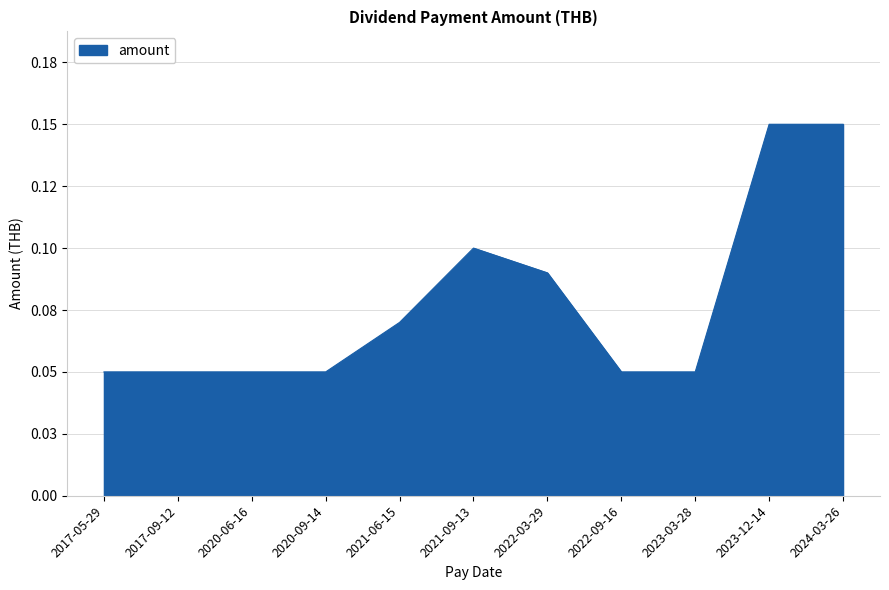

Rank the categories by value from lowest to highest.

2017-05-29, 2017-09-12, 2020-06-16, 2020-09-14, 2022-09-16, 2023-03-28, 2021-06-15, 2022-03-29, 2021-09-13, 2023-12-14, 2024-03-26